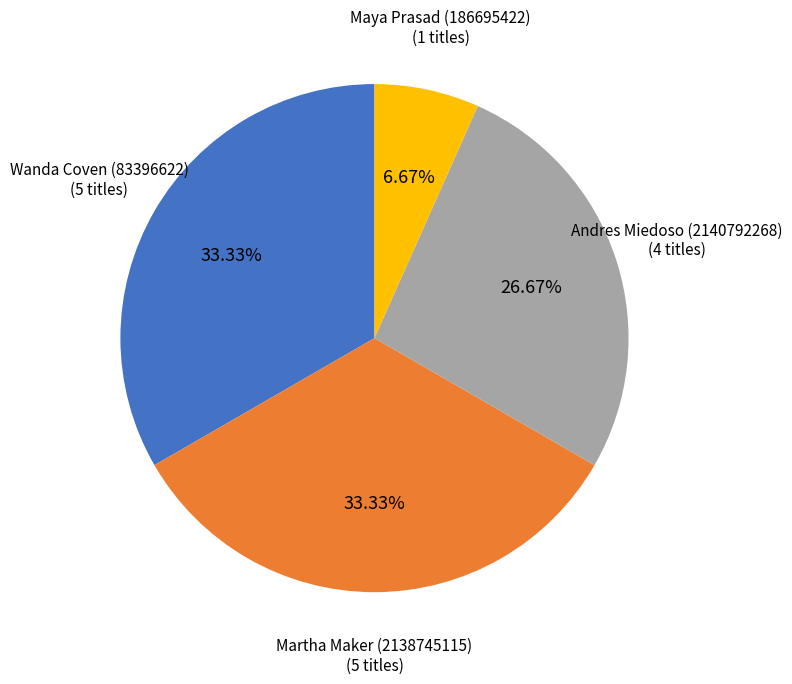

The Wanda Coven (83396622) slice represents 22% of the pie. True or false?

False